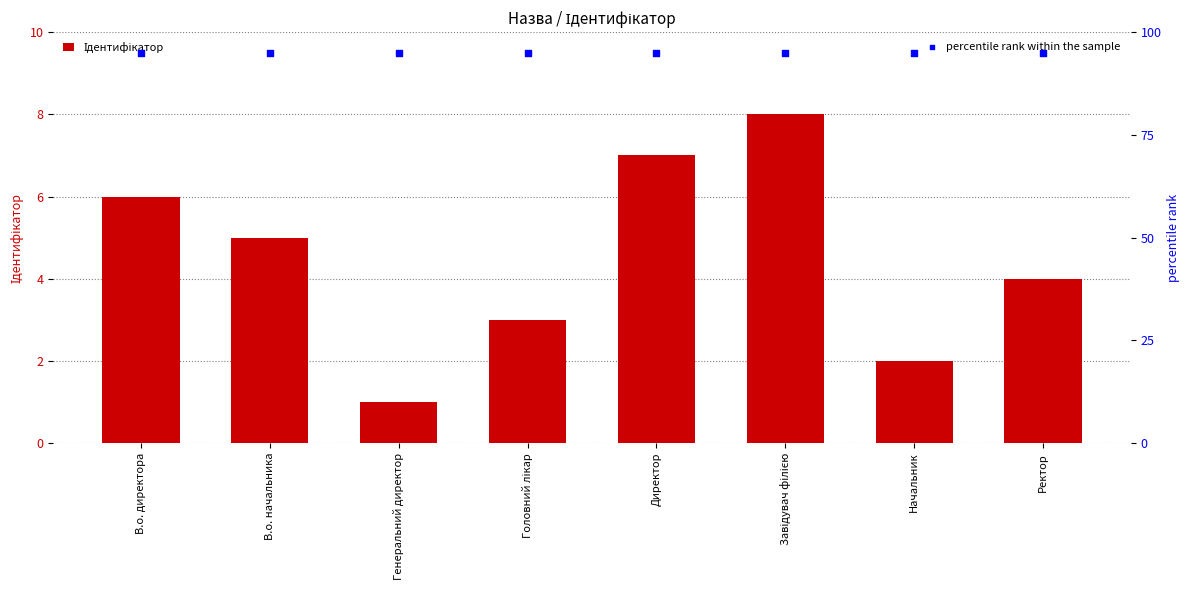

Which series has the largest Y range (max minus min)?

Ідентифікатор